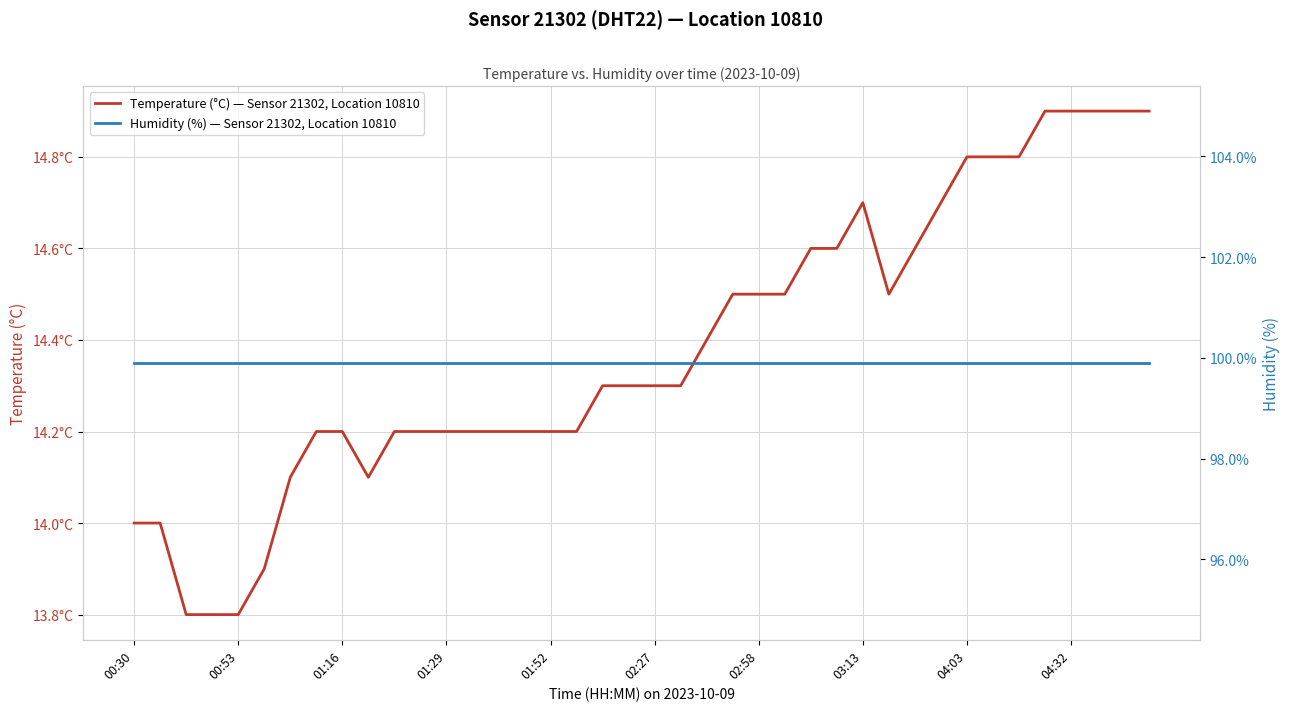

How many values in the Temperature (°C) — Sensor 21302, Location 10810 series are below 14?

4